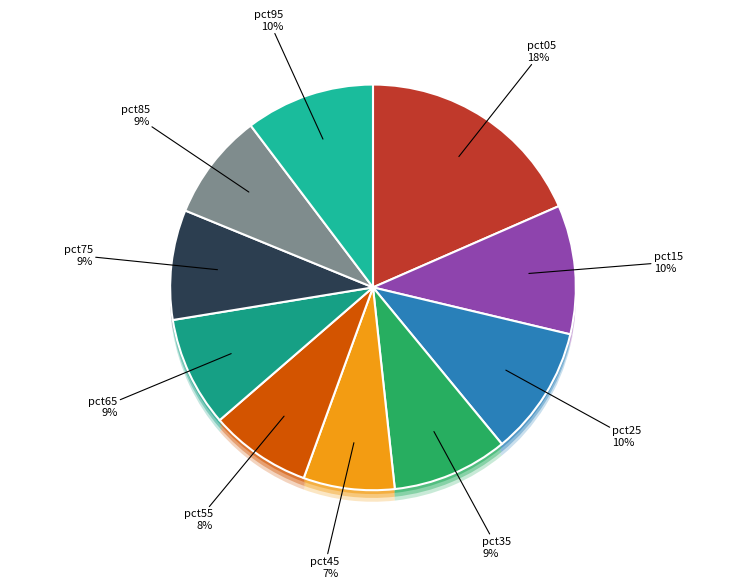

Does pct95 represent more than half of the total?

No